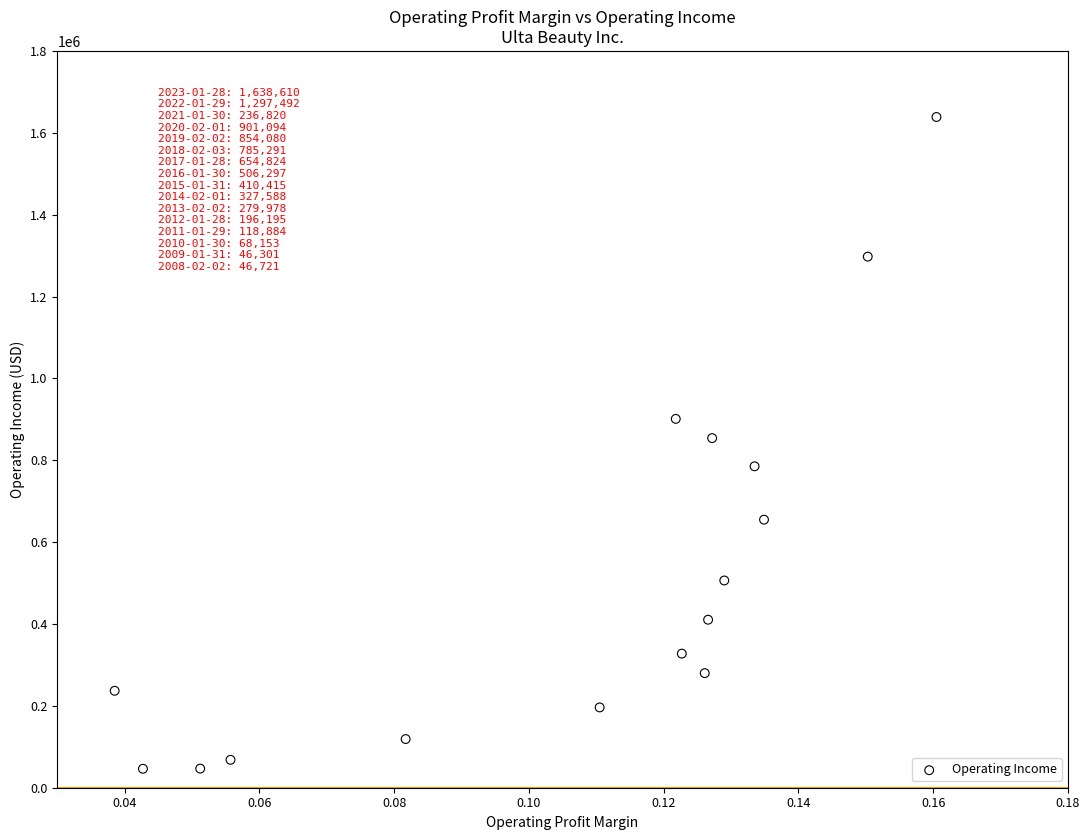

What is the range of Y values (max minus min)?

1592309